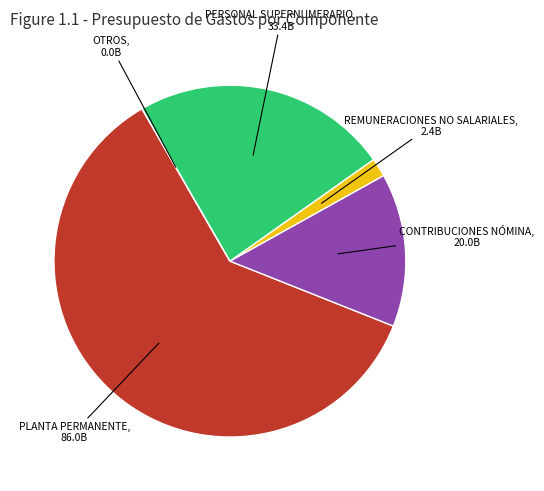

Between REMUNERACIONES NO SALARIALES and CONTRIBUCIONES NÓMINA, which is larger?

CONTRIBUCIONES NÓMINA